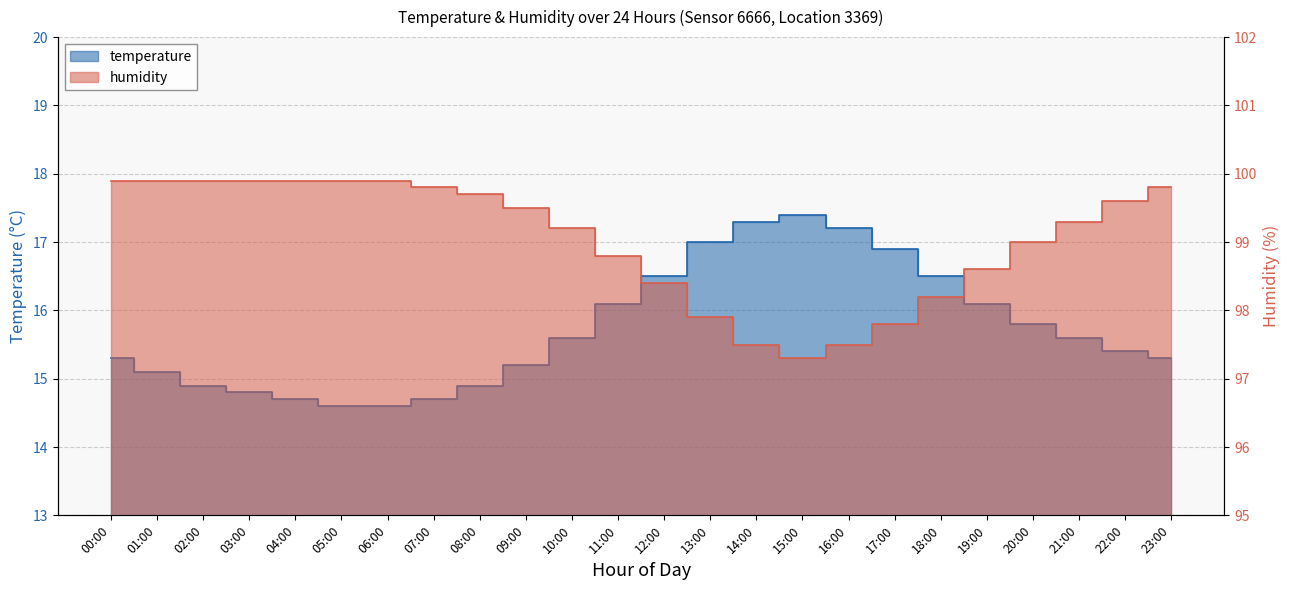

Rank the categories by humidity value from lowest to highest.

15:00, 14:00, 16:00, 17:00, 13:00, 18:00, 12:00, 19:00, 11:00, 20:00, 10:00, 21:00, 09:00, 22:00, 08:00, 07:00, 23:00, 00:00, 01:00, 02:00, 03:00, 04:00, 05:00, 06:00